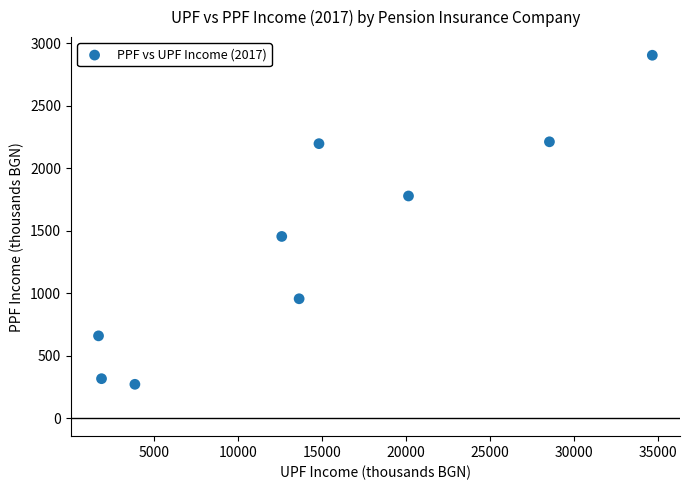

What is the average X value?

14639